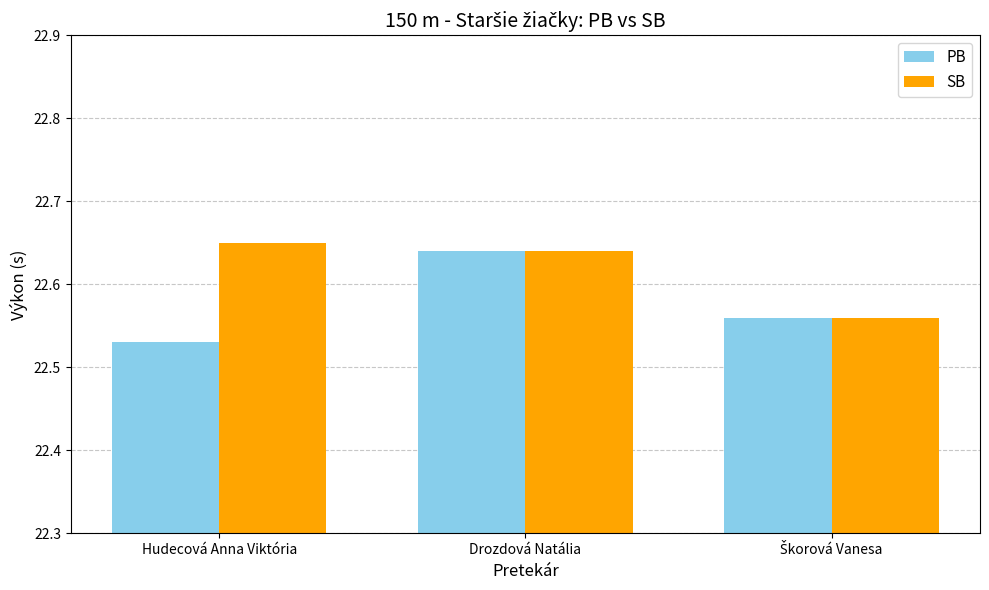

Which series has the widest spread of values?

PB